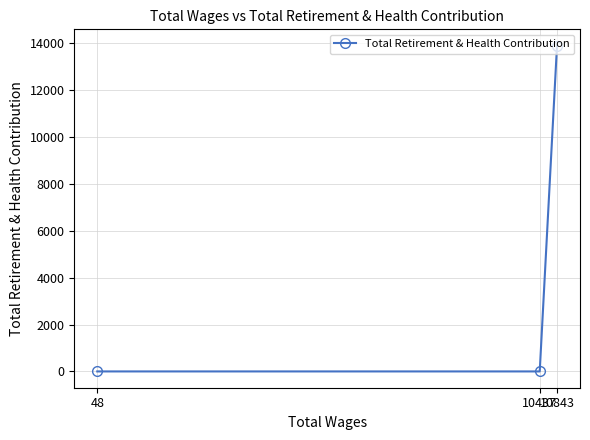

What is the value of the 1st point from the left?

0